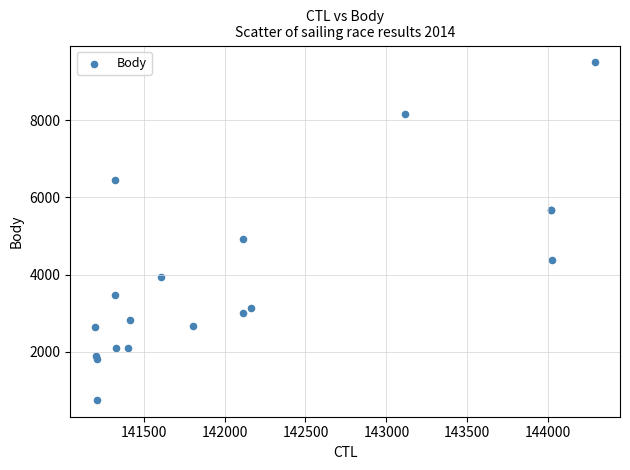

What Y value in the scatter plot is closest to 5128?

4925